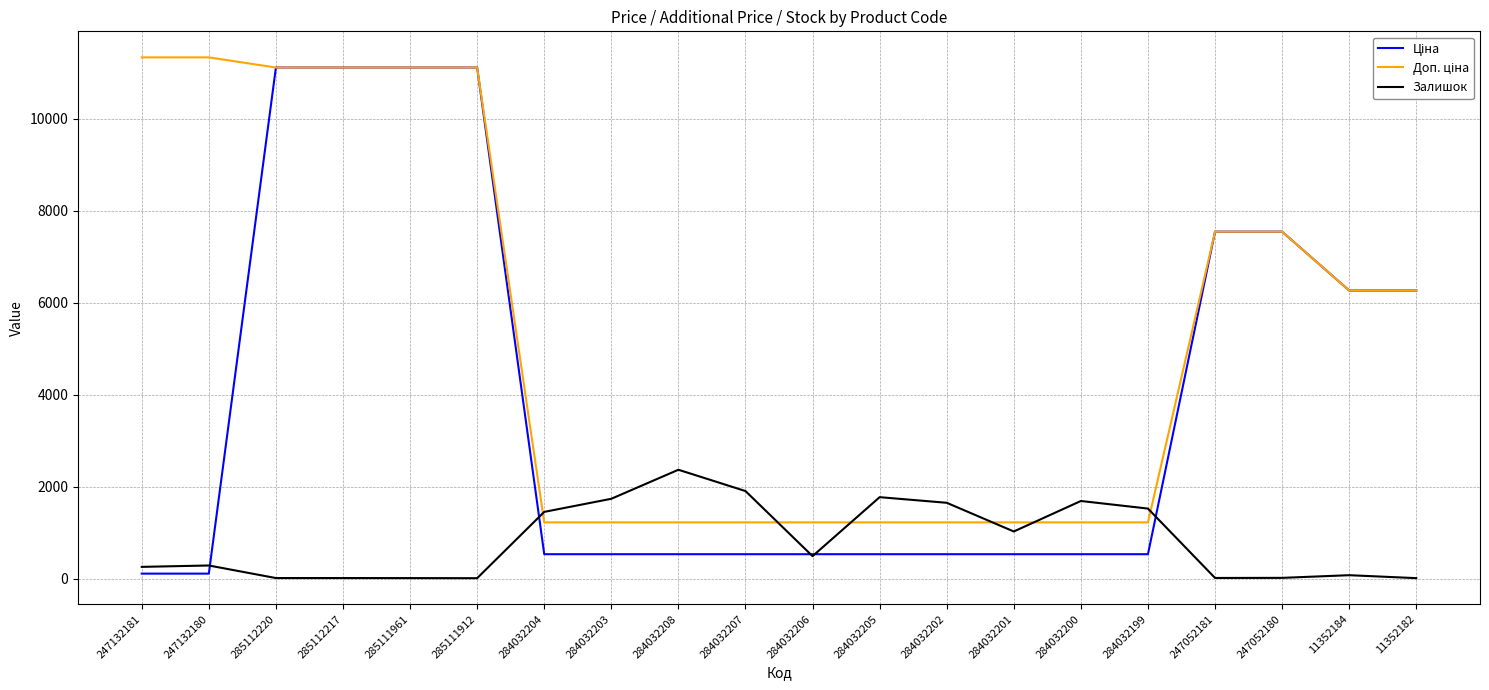

What is the spread (max minus min) of values at 284032201?

691.7